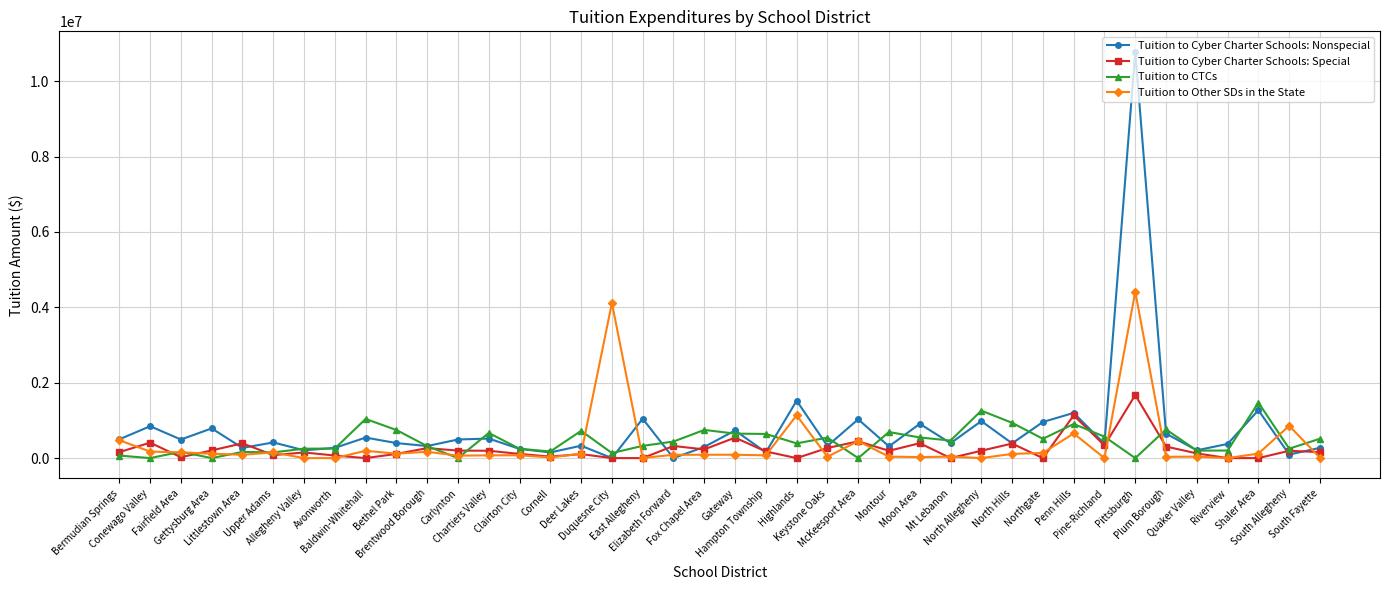

Which series ends up on top after the final intersection of Tuition to Cyber Charter Schools: Nonspecial and Tuition to Cyber Charter Schools: Special?

Tuition to Cyber Charter Schools: Nonspecial